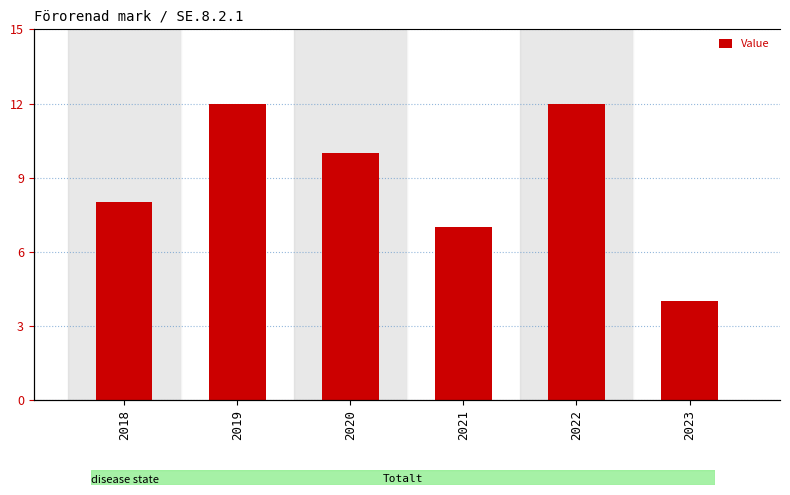

Where does the data first go above 10?

2019